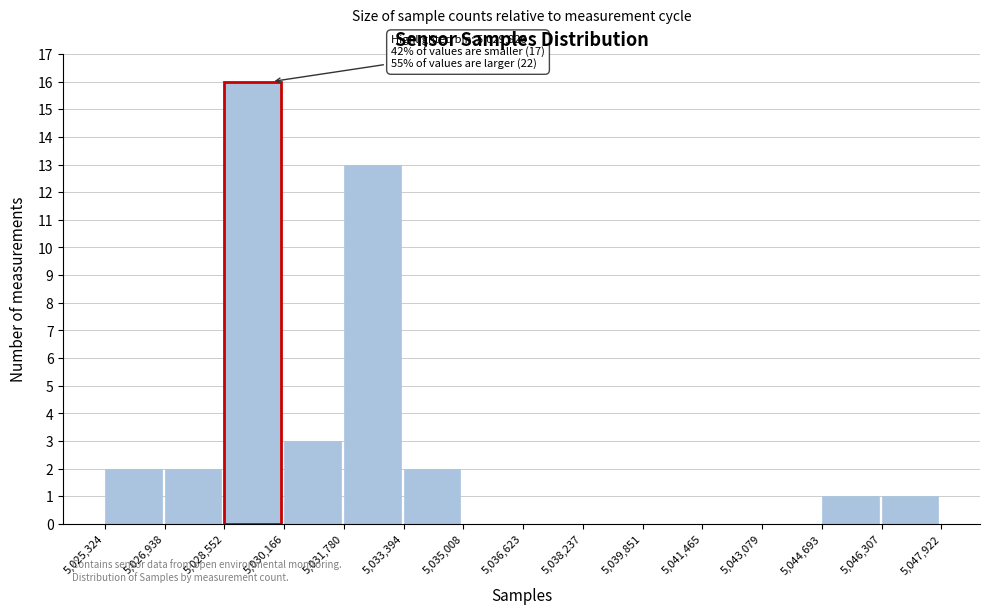

Over which range of the x-axis is the bar tallest?

5,028,552 to 5,030,166